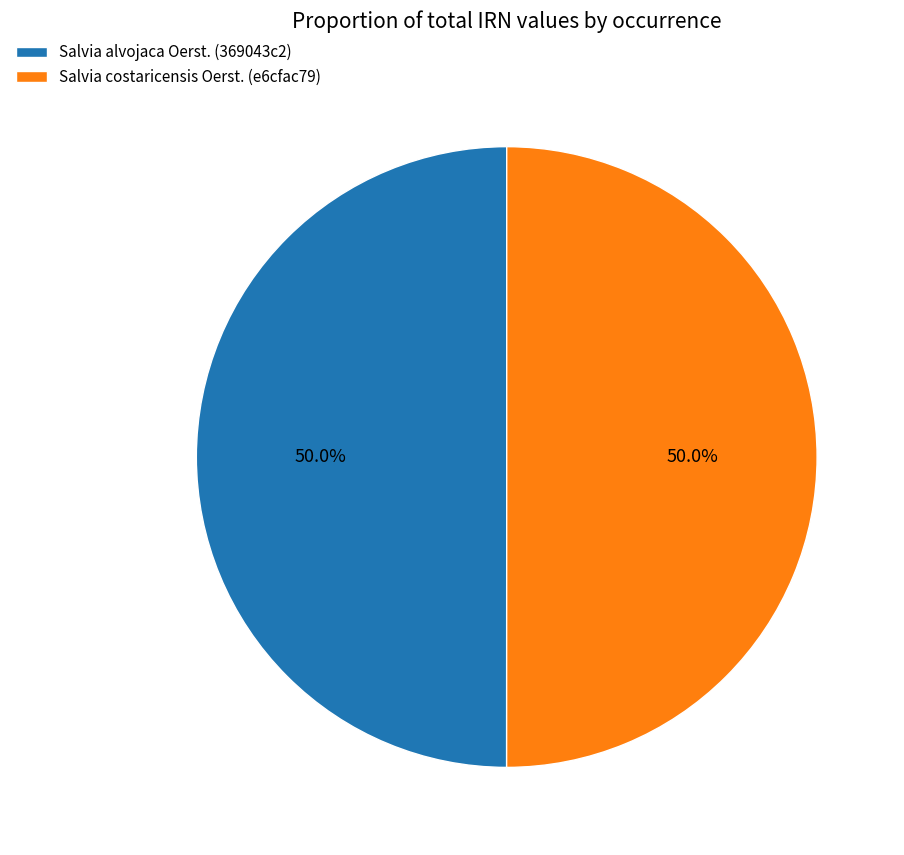

To the nearest percent, what percentage of the pie is Salvia alvojaca Oerst. (369043c2)?

50%